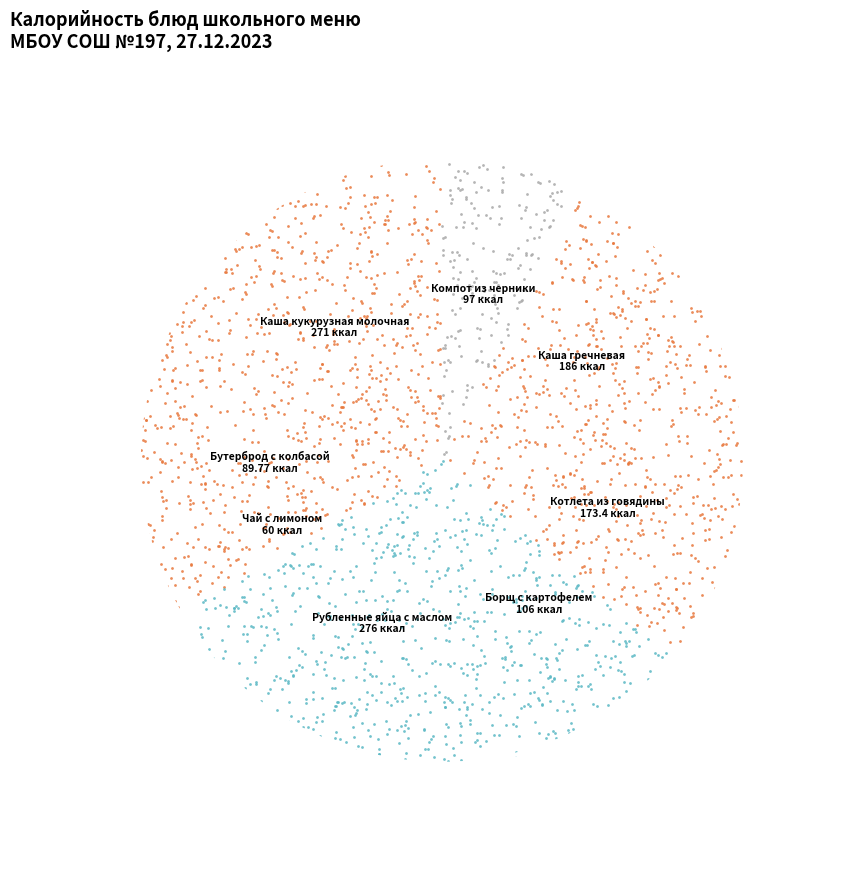

Do Рубленные яйца с маслом and Компот из черники together represent more than half of the pie?

No